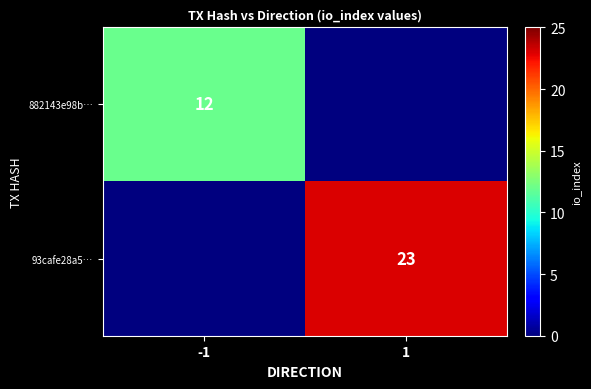

The 93cafe28a5… series shows 11 at 1. True or false?

False